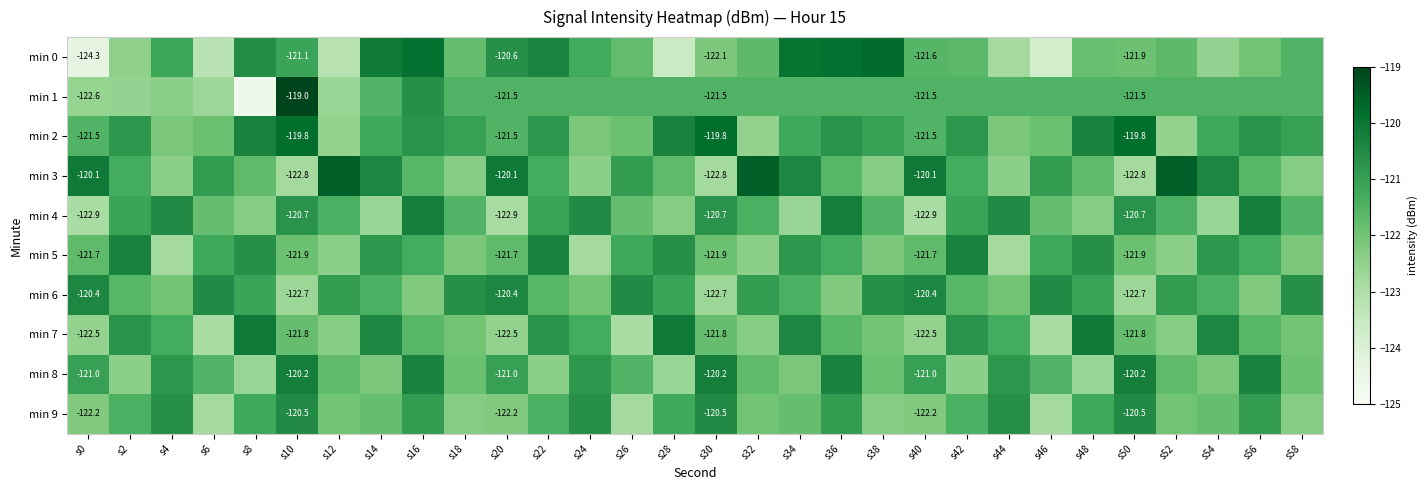

Between s6 and s10, which series saw the biggest shift?

min 1